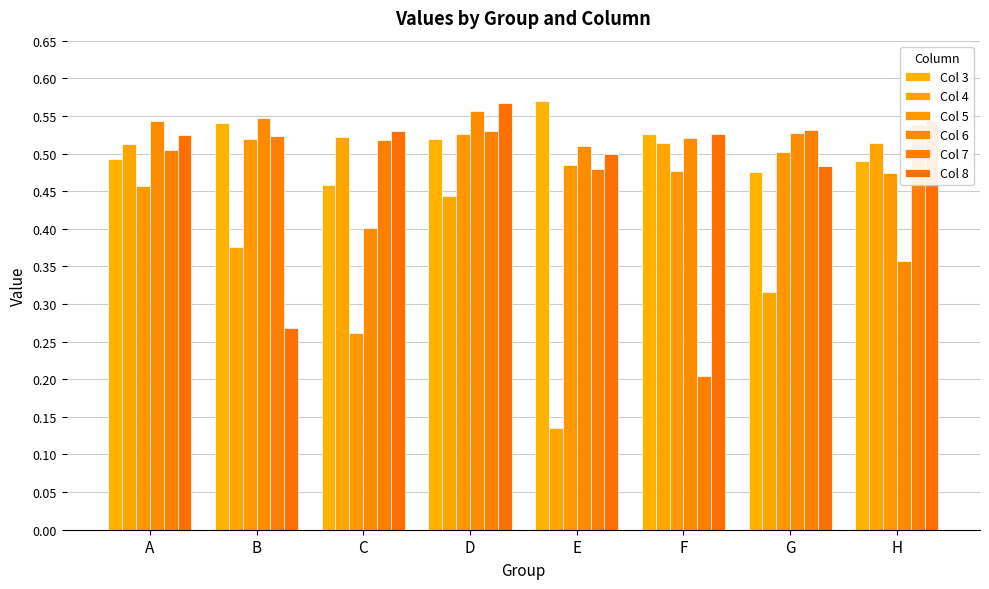

What is the difference between the maximum and minimum values in the Col 7 series?

0.3